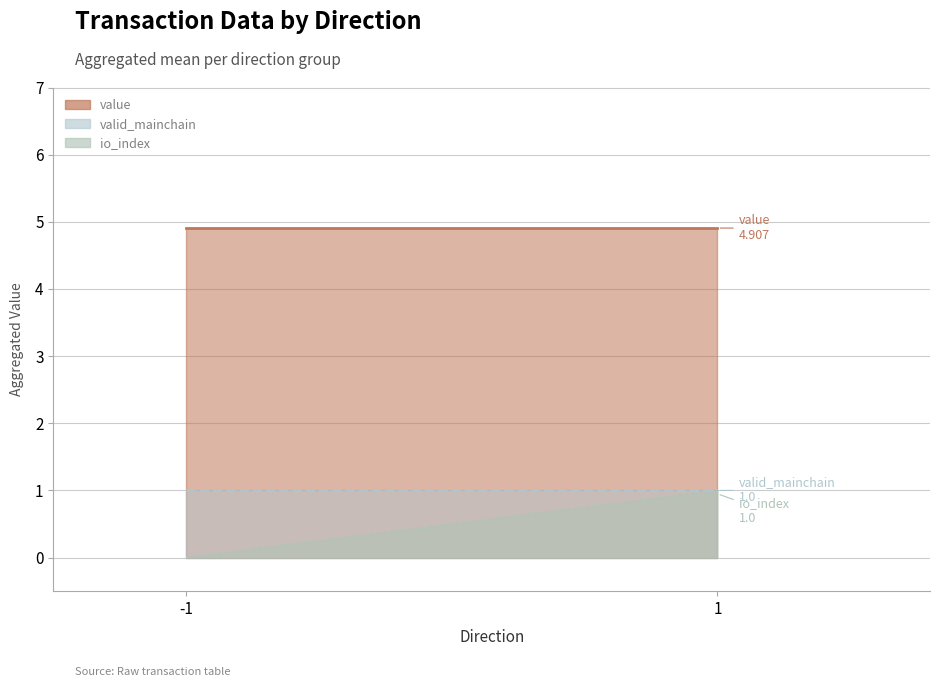

List the series in order of their peak value, highest first.

value, io_index, valid_mainchain